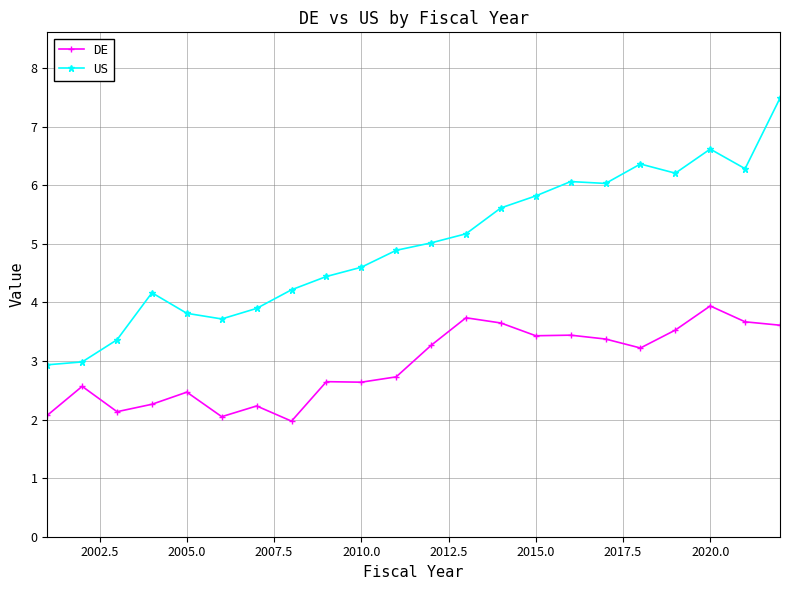

True or false: US has more than 1 interior local peaks.

True